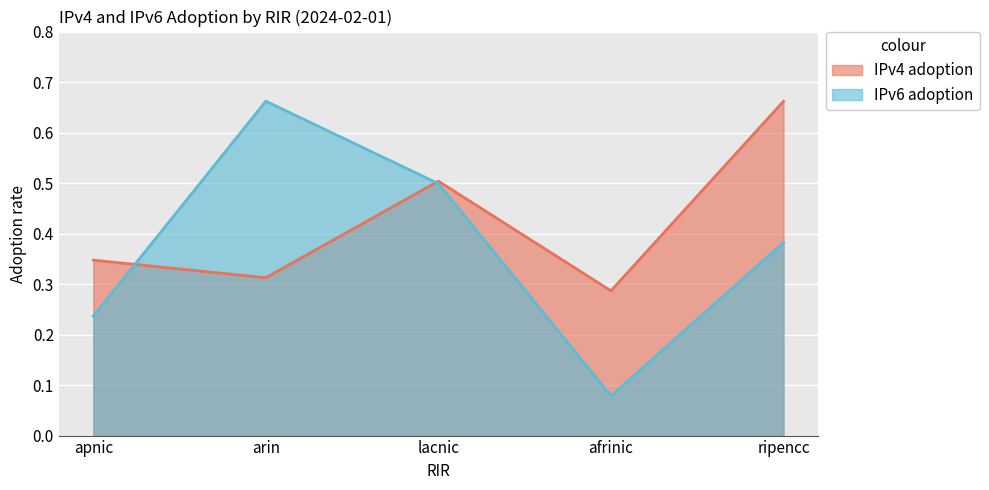

What are all the series names shown in the legend?

IPv4 adoption, IPv6 adoption